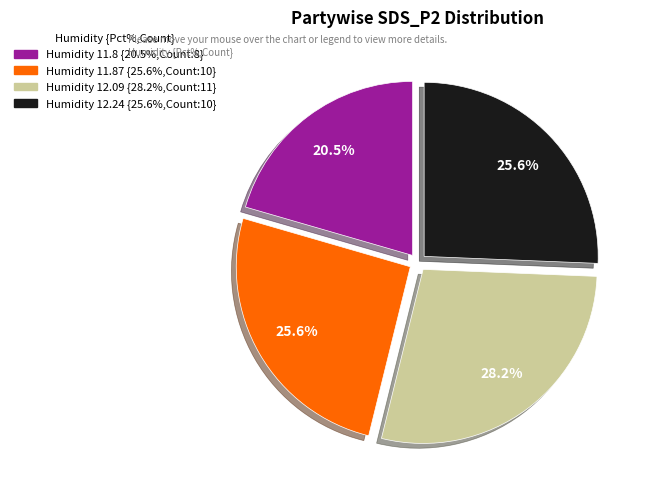

Is there any slice that represents more than half of the pie?

No